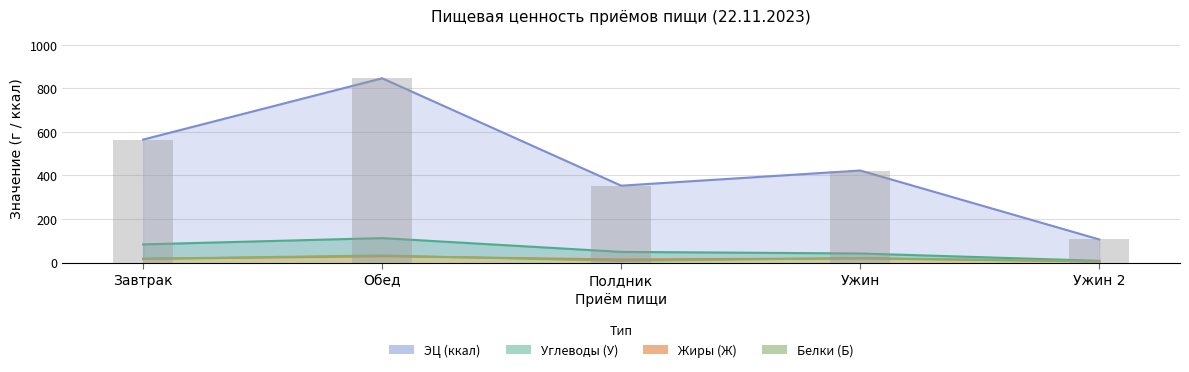

What is the maximum value shown in the chart?

846.2